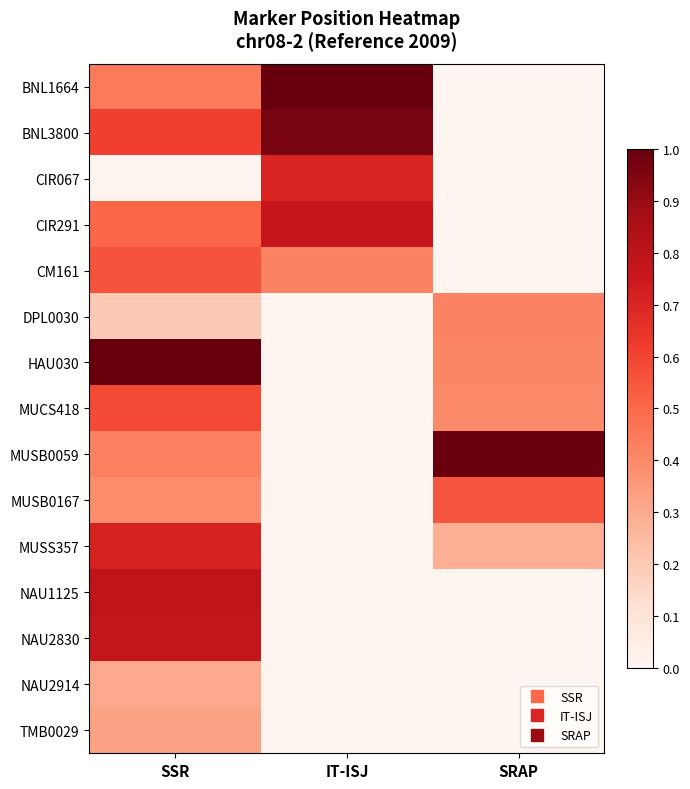

Reading right to left, list all the values displayed in this chart.

BNL1664: SRAP=0.0	IT-ISJ=1.0	SSR=0.4
BNL3800: SRAP=0.0	IT-ISJ=1.0	SSR=0.6
CIR067: SRAP=0.0	IT-ISJ=0.7	SSR=0.0
CIR291: SRAP=0.0	IT-ISJ=0.8	SSR=0.5
CM161: SRAP=0.0	IT-ISJ=0.4	SSR=0.6
DPL0030: SRAP=0.4	IT-ISJ=0.0	SSR=0.2
HAU030: SRAP=0.4	IT-ISJ=0.0	SSR=1.0
MUCS418: SRAP=0.4	IT-ISJ=0.0	SSR=0.6
MUSB0059: SRAP=1.0	IT-ISJ=0.0	SSR=0.4
MUSB0167: SRAP=0.6	IT-ISJ=0.0	SSR=0.4
MUSS357: SRAP=0.3	IT-ISJ=0.0	SSR=0.7
NAU1125: SRAP=0.0	IT-ISJ=0.0	SSR=0.8
NAU2830: SRAP=0.0	IT-ISJ=0.0	SSR=0.8
NAU2914: SRAP=0.0	IT-ISJ=0.0	SSR=0.3
TMB0029: SRAP=0.0	IT-ISJ=0.0	SSR=0.3